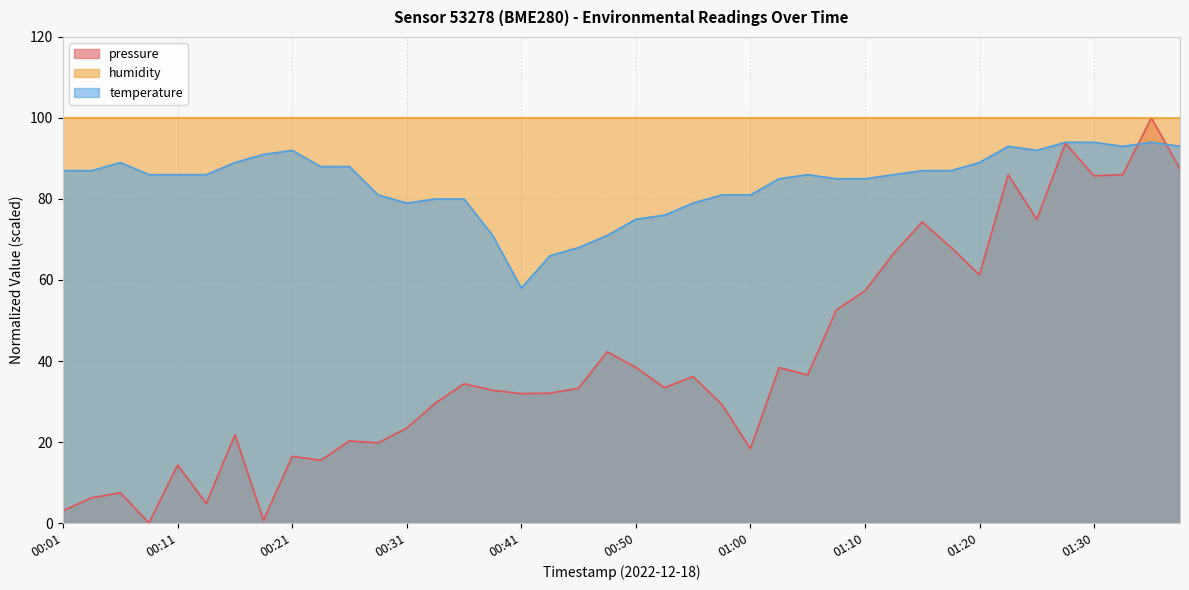

Which series ends up on top after the final intersection of temperature and pressure?

temperature